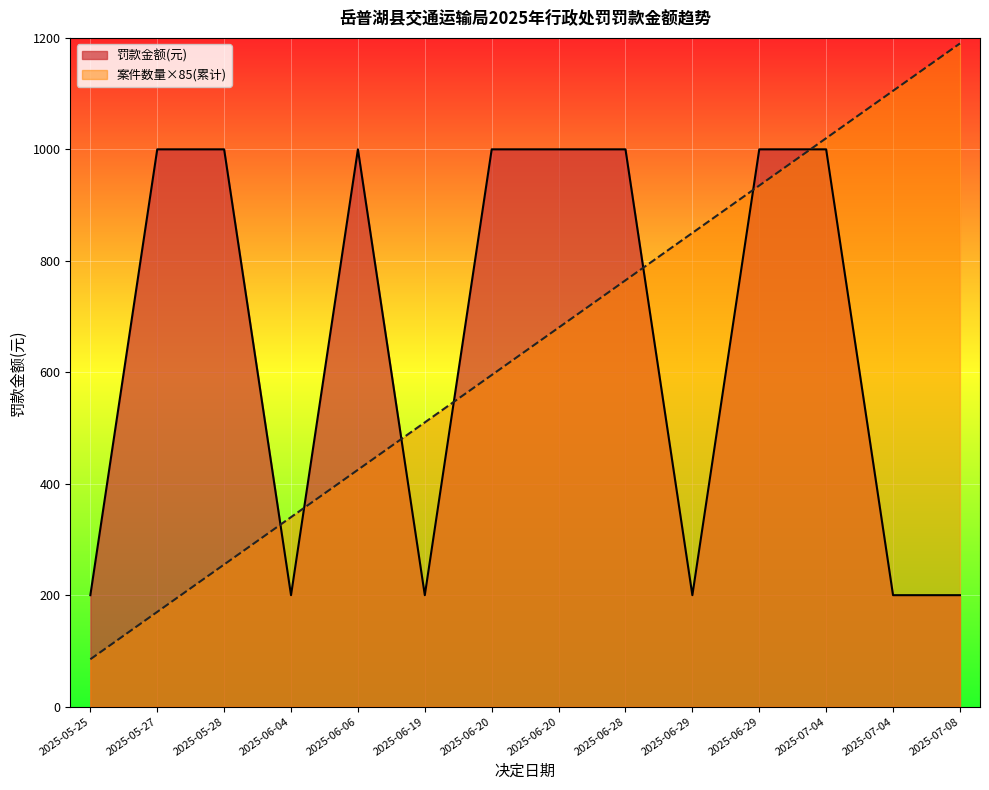

After their last crossing, which series has the higher values: 罚款金额(元) or 案件数量(累计)?

案件数量(累计)